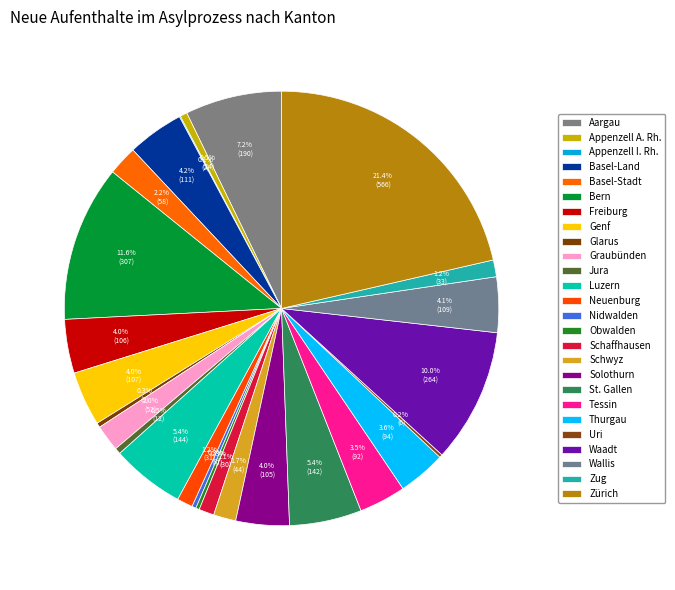

Rank the categories by value from lowest to highest.

Appenzell I. Rh., Uri, Obwalden, Nidwalden, Glarus, Jura, Appenzell A. Rh., Schaffhausen, Neuenburg, Zug, Schwyz, Graubünden, Basel-Stadt, Tessin, Thurgau, Solothurn, Freiburg, Genf, Wallis, Basel-Land, St. Gallen, Luzern, Aargau, Waadt, Bern, Zürich